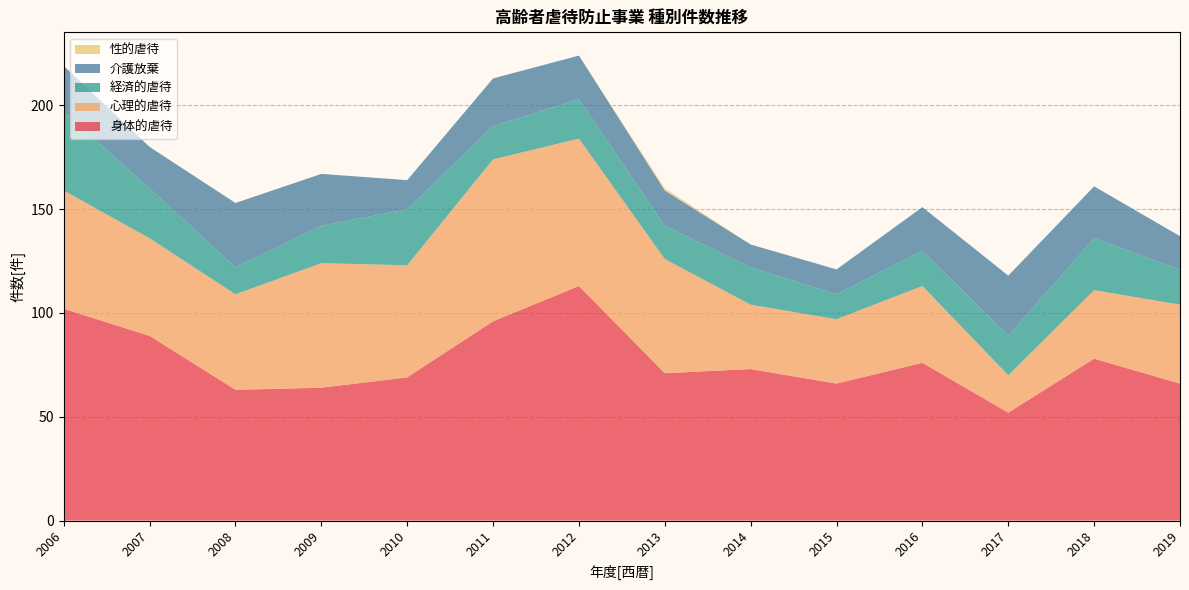

Reading left to right, transcribe all the data shown in this chart.

身体的虐待: 102	89	63	64	69	96	113	71	73	66	76	52	78	66
心理的虐待: 57	47	46	60	54	78	71	55	31	31	37	18	33	38
経済的虐待: 38	24	13	18	27	16	19	16	18	12	17	19	25	17
介護放棄: 22	20	31	25	14	23	21	17	11	12	21	29	25	16
性的虐待: 0	0	0	0	0	0	0	1	0	0	0	0	0	0